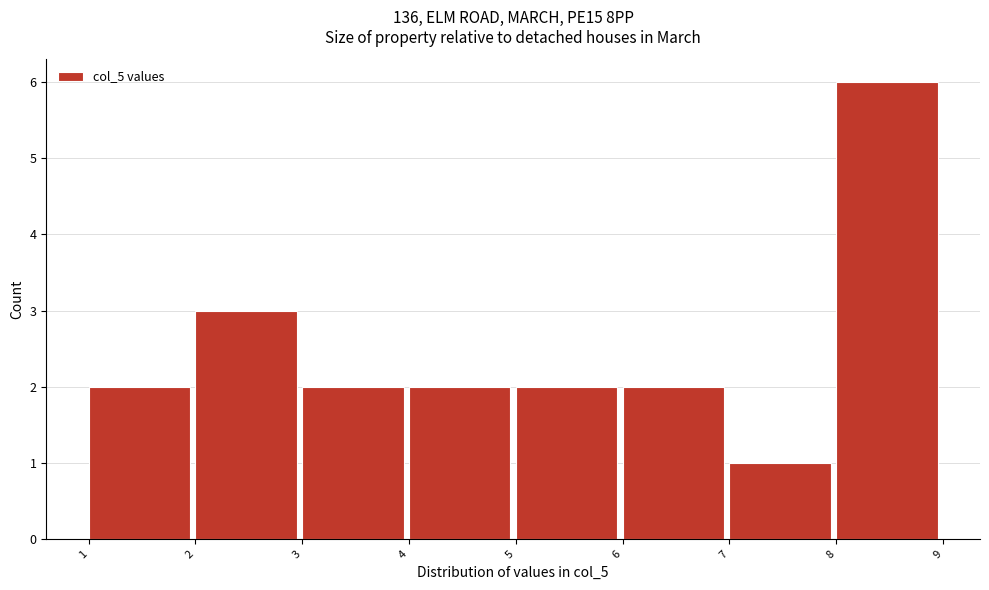

Reading left to right, list every bar in this chart as the range it spans on the x-axis followed by its height. The values are not printed on the chart, so give them approximately, as read against the axis.

1 to 2: 2
2 to 3: 3
3 to 4: 2
4 to 5: 2
5 to 6: 2
6 to 7: 2
7 to 8: 1
8 to 9: 6